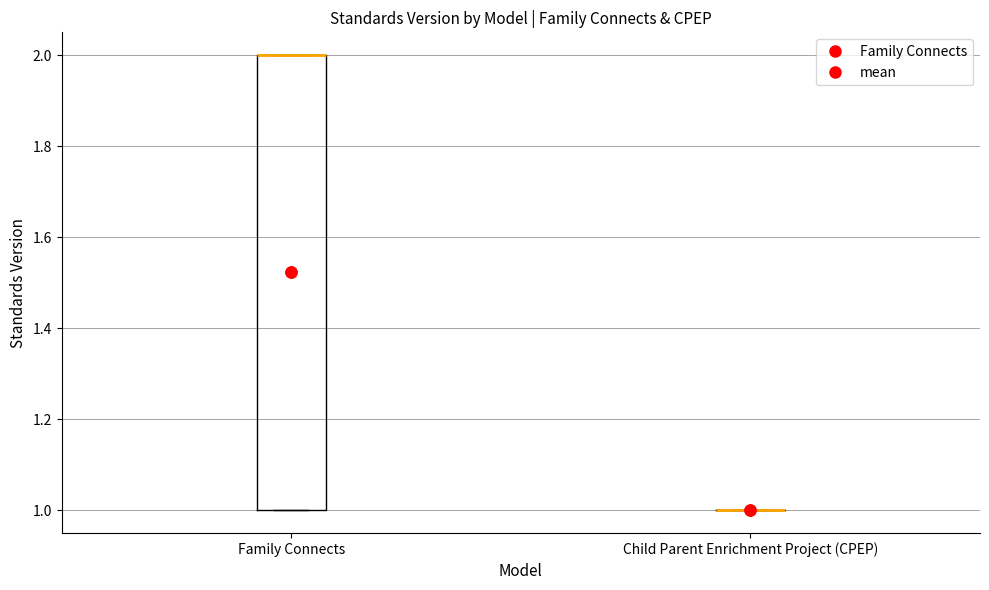

Reading left to right, read every box against the y-axis: the position of its median line, the range the box covers, and the ends of its whiskers. The values are not printed on the chart, so give them approximately, as read against the axis.

Family Connects: median 2 (drawn on the box's upper edge), box 1 to 2, whiskers 1 to 2
Child Parent Enrichment Project (CPEP): box collapsed to a line at 1, whiskers 1 to 1